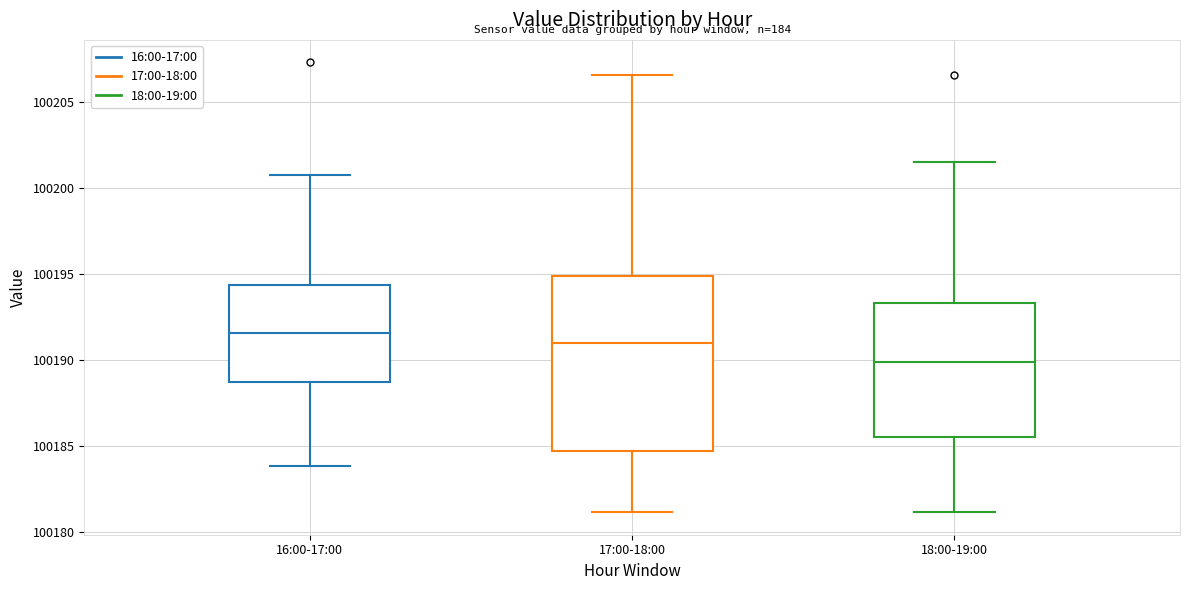

Where does the median line of the box for 16:00-17:00 sit on the y-axis? The values are not printed on the chart, so give them approximately, as read against the axis.

100191.5